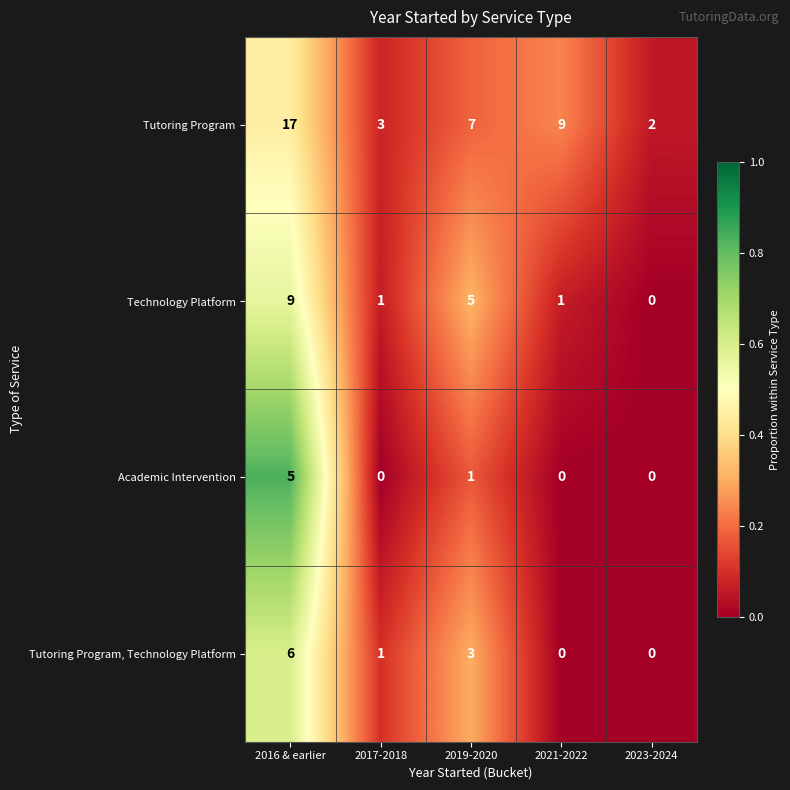

The Tutoring Program, Technology Platform series shows -2 at 2021-2022. True or false?

False